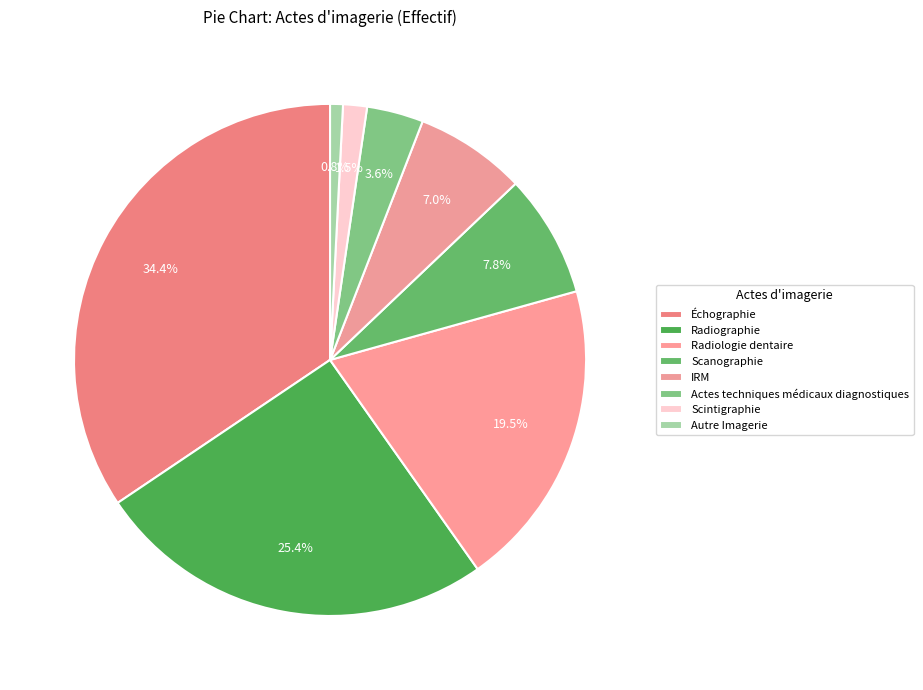

How many slices are in this pie chart?

8